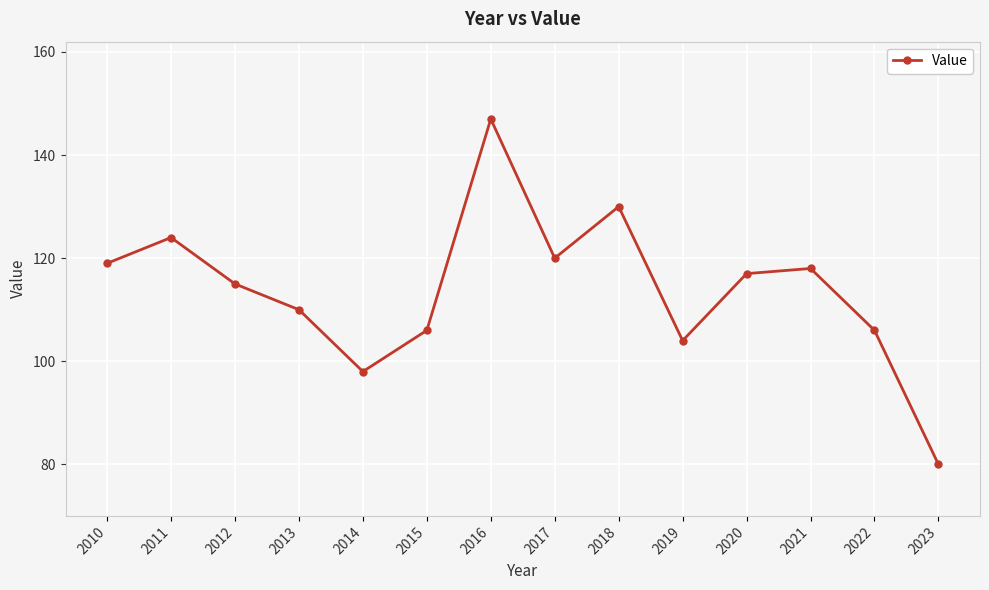

At which category does the data reach its first local peak?

2011